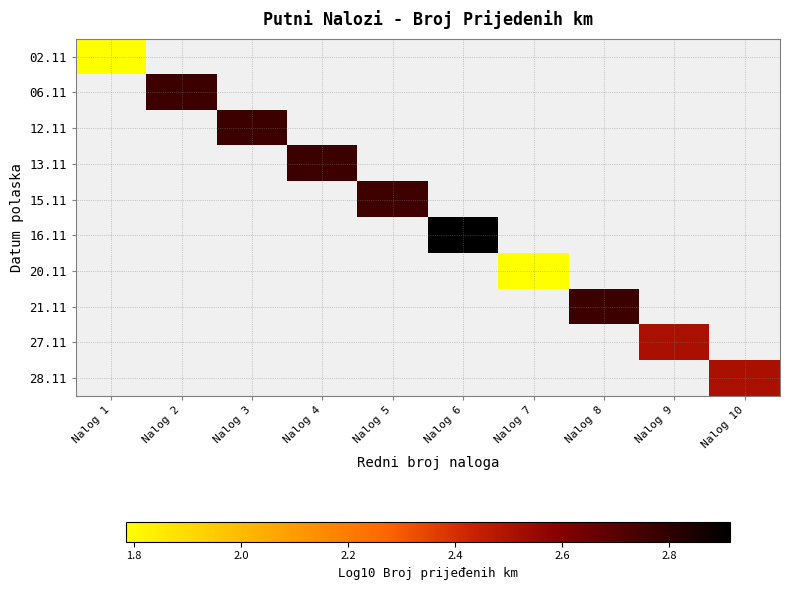

Which label corresponds to the smallest value in the chart?

Nalog 1